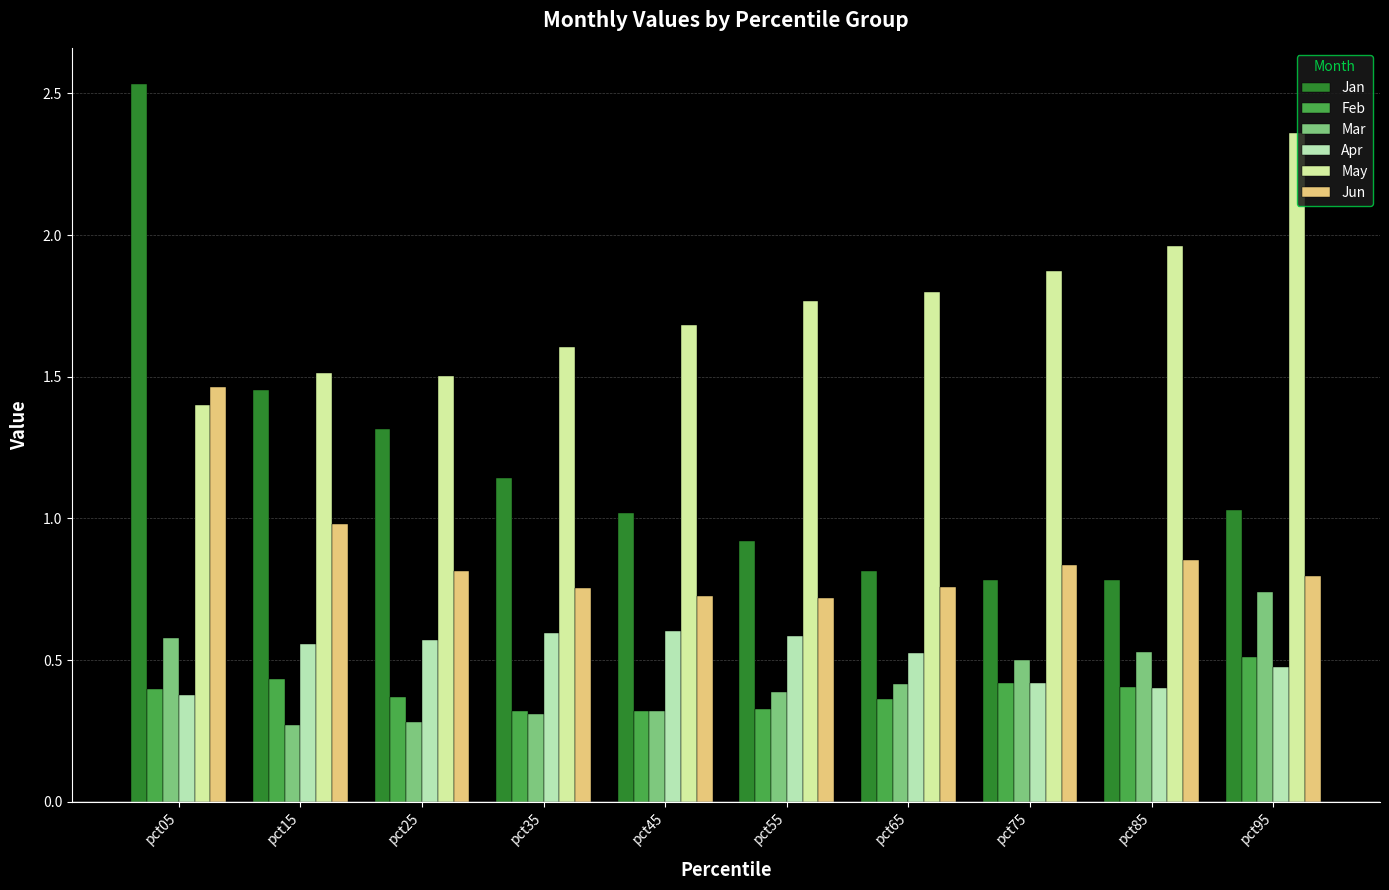

Which category has the highest value in the Feb series?

pct95